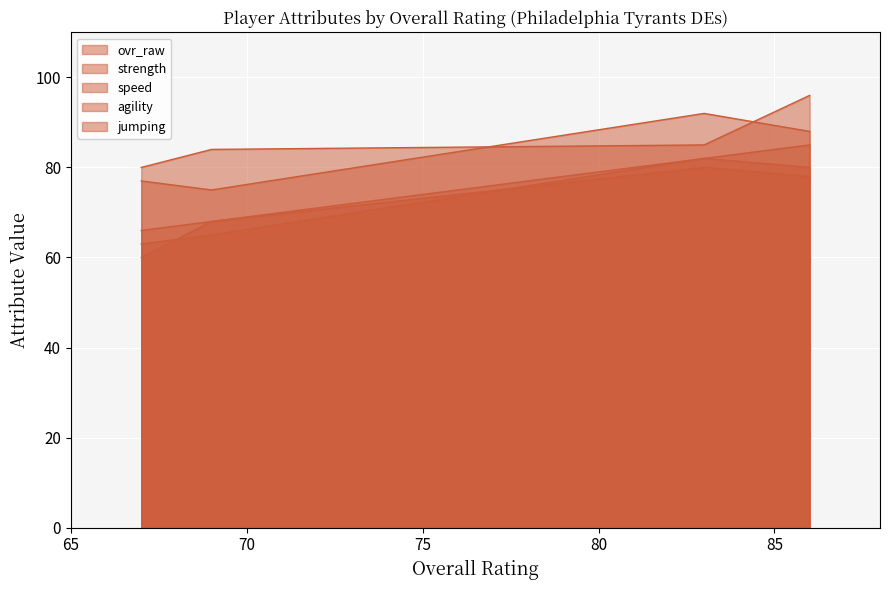

True or false: jumping and ovr_raw intersect in this chart.

False